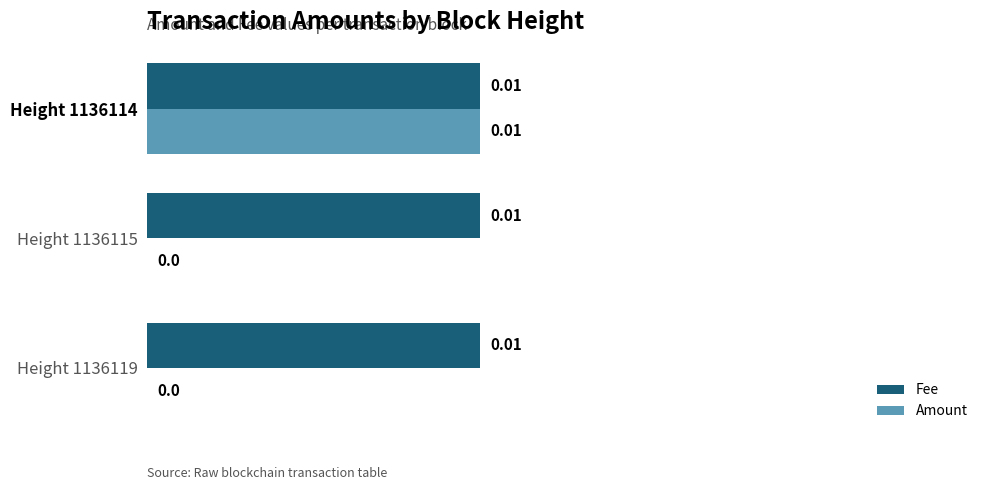

Which series changed the most between Height 1136119 and Height 1136114?

Amount